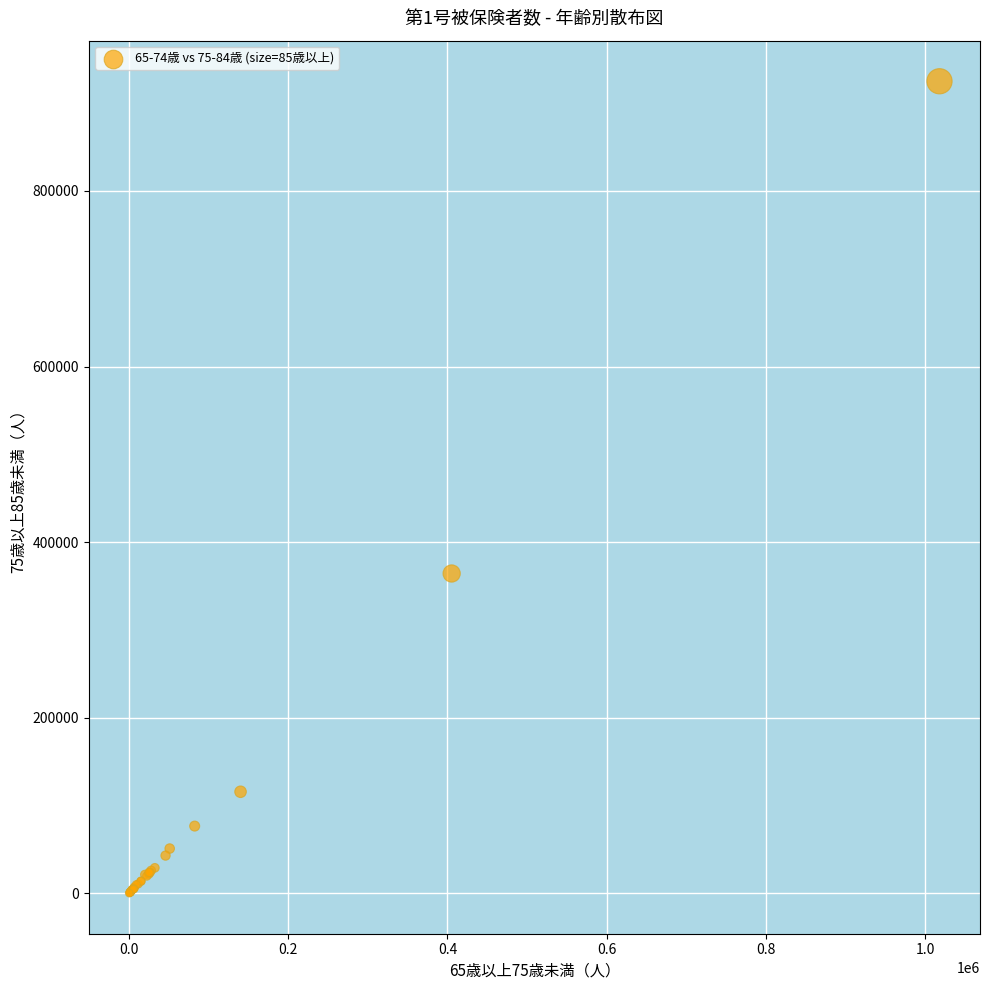

What Y value in the scatter plot is closest to 462581?

364322